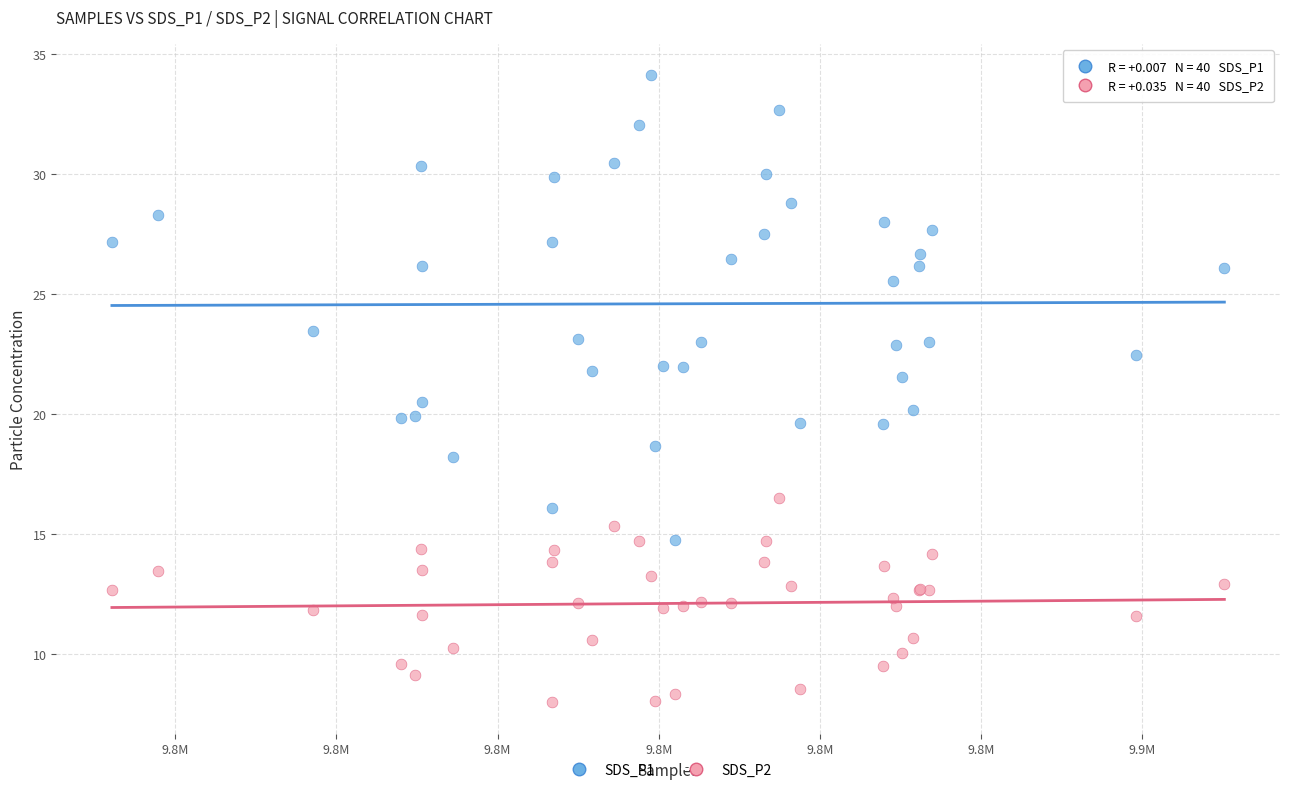

Which series has the largest Y range (max minus min)?

SDS_P1